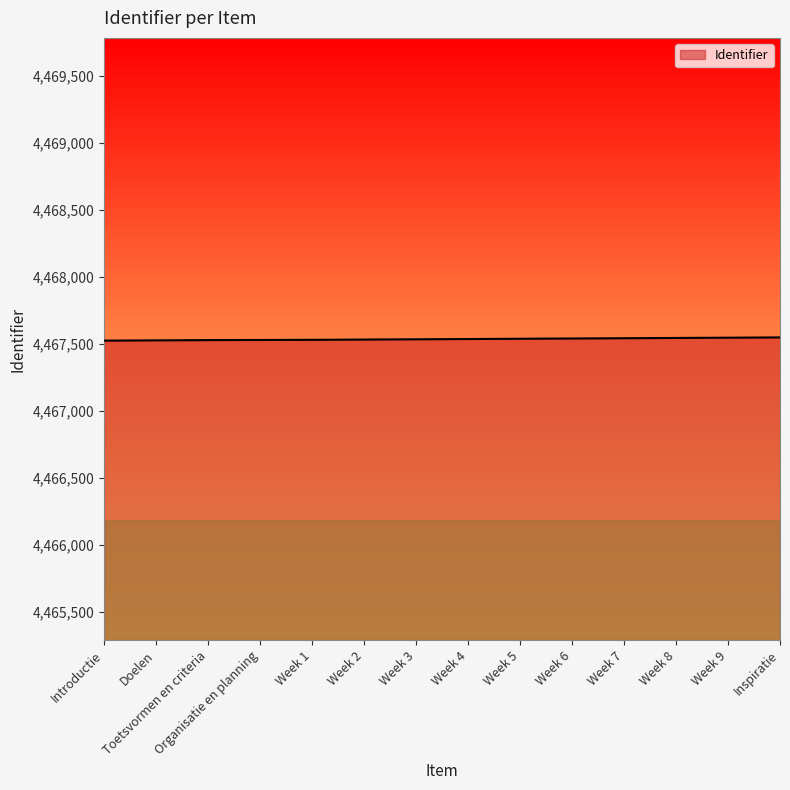

What is the smallest value displayed?

4467525